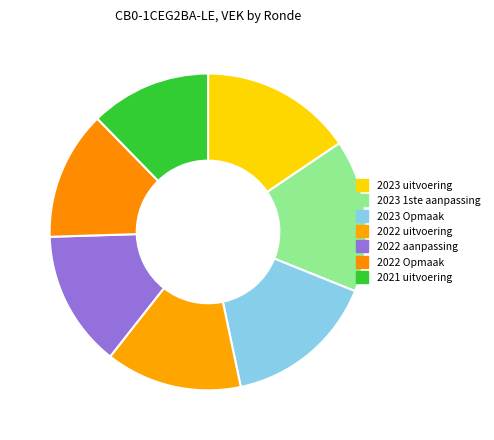

Count the number of slices in the pie.

7